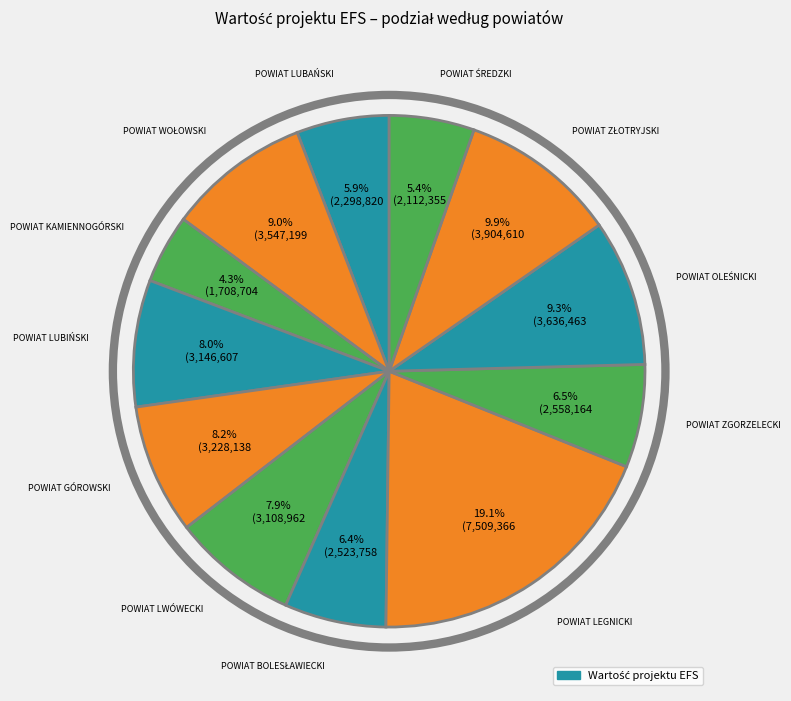

How many slices are in this pie chart?

12